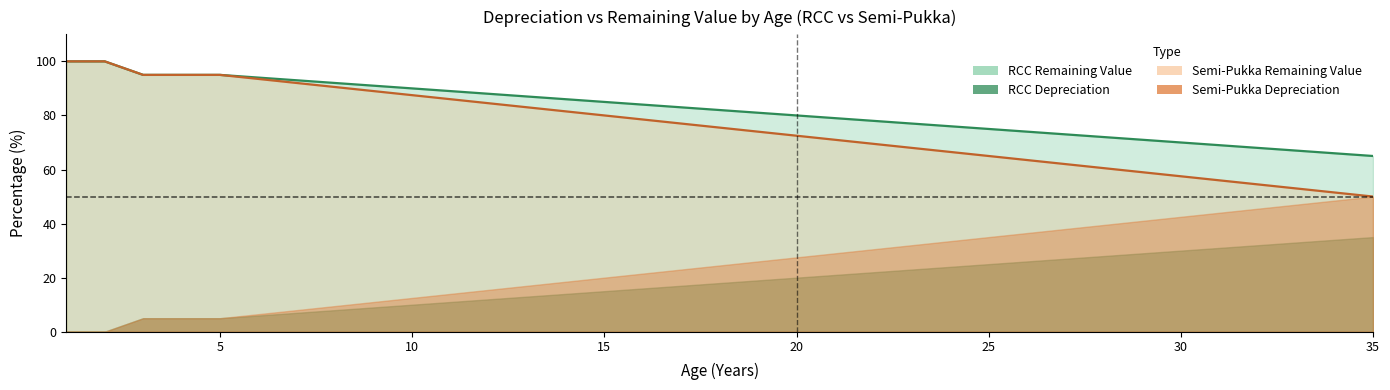

List the labels in order of rcc_depr value, smallest first.

1, 2, 3, 4, 5, 6, 7, 8, 9, 10, 11, 12, 13, 14, 15, 16, 17, 18, 19, 20, 21, 22, 23, 24, 25, 26, 27, 28, 29, 30, 31, 32, 33, 34, 35